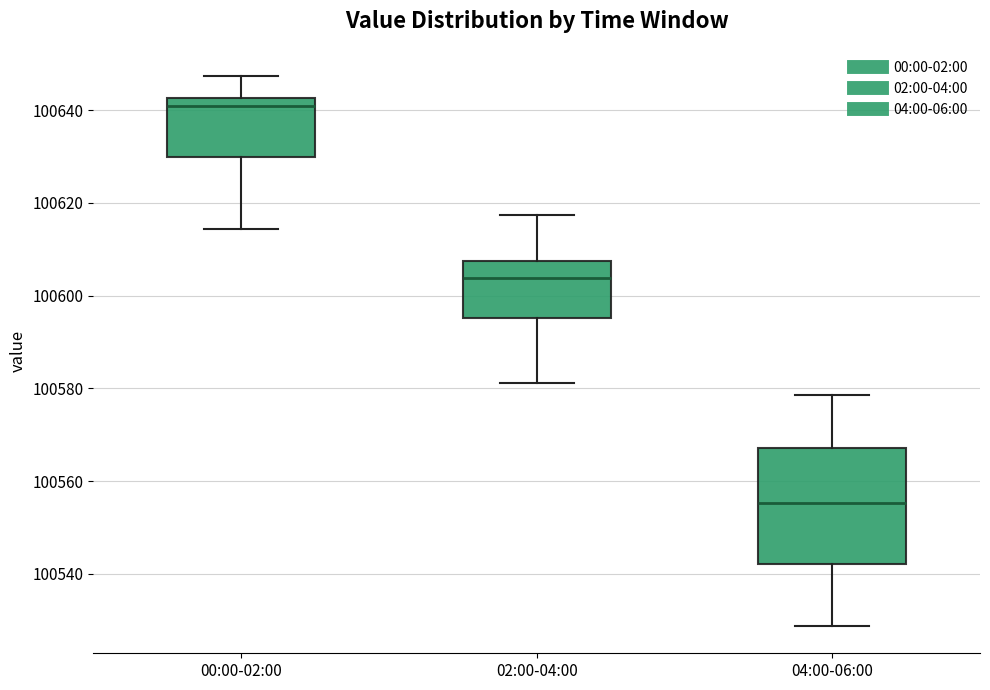

Reading left to right, transcribe this box plot: for each box, give where its median line is, the range the box spans, and where its two whiskers end, as read against the y-axis. The values are not printed on the chart, so give them approximately, as read against the axis.

00:00-02:00: median 100640, box 100630 to 100642, whiskers 100614 to 100648
02:00-04:00: median 100604, box 100596 to 100608, whiskers 100582 to 100618
04:00-06:00: median 100556, box 100542 to 100568, whiskers 100528 to 100578